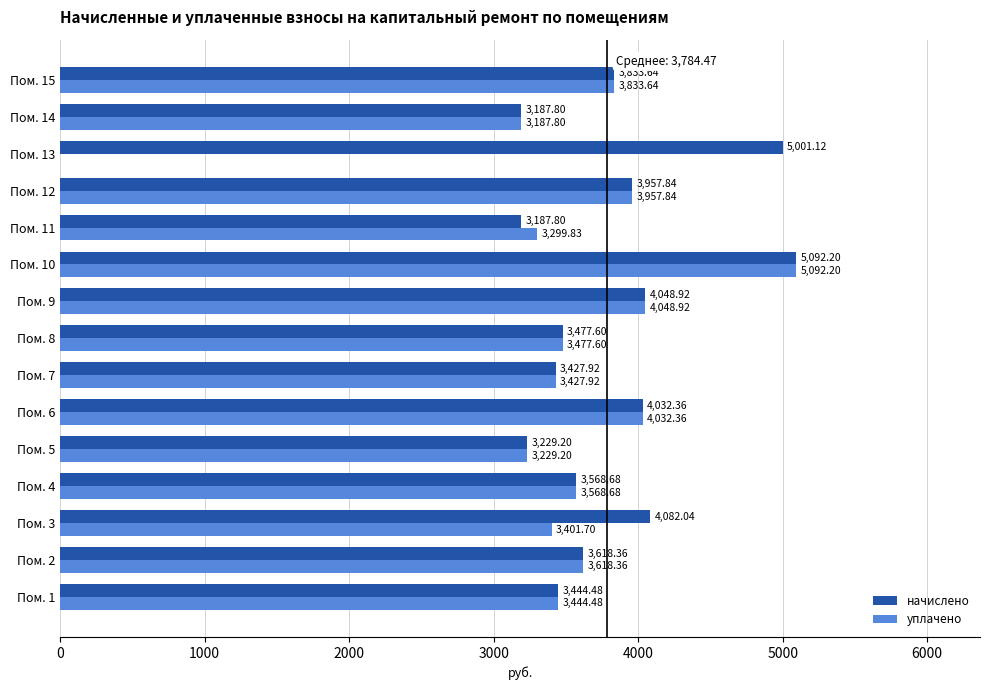

What is the sum of the уплачено values at Пом. 12 and Пом. 13?

3957.8